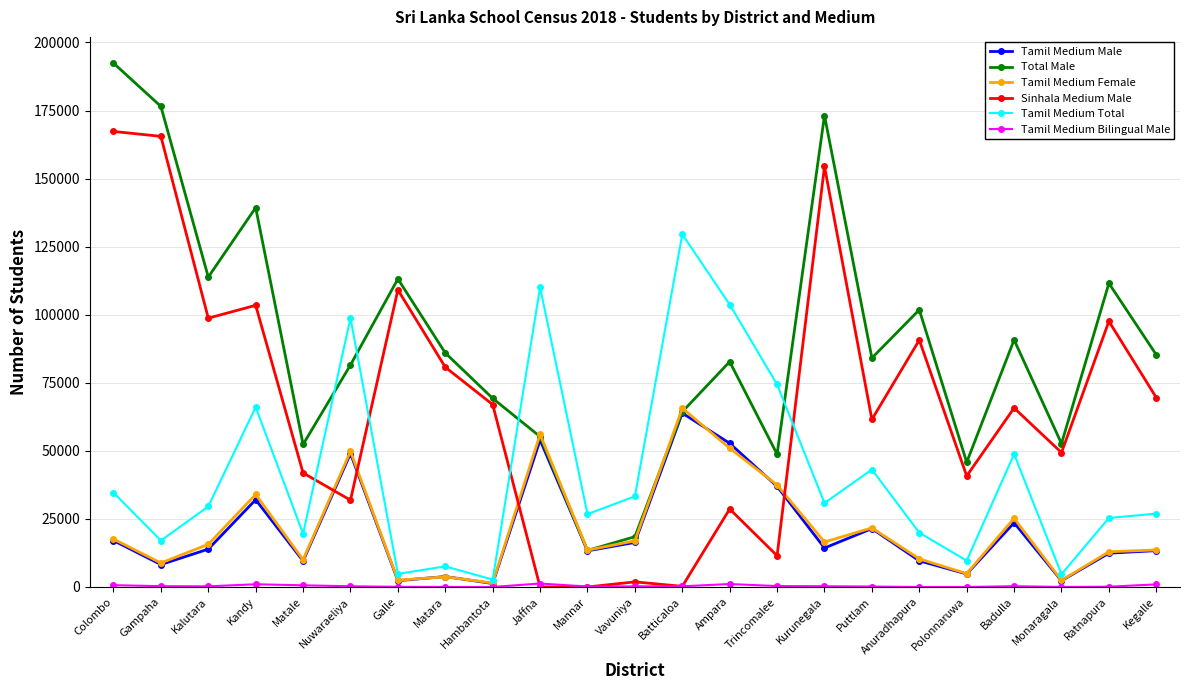

At which category is the sum across all series the highest?

Colombo